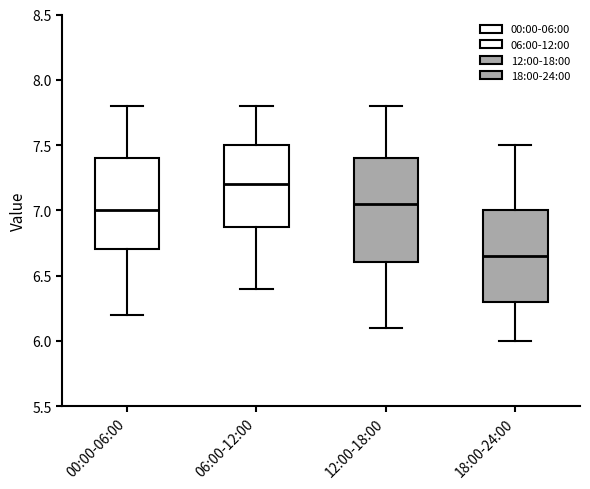

Which box has the highest median line?

06:00-12:00